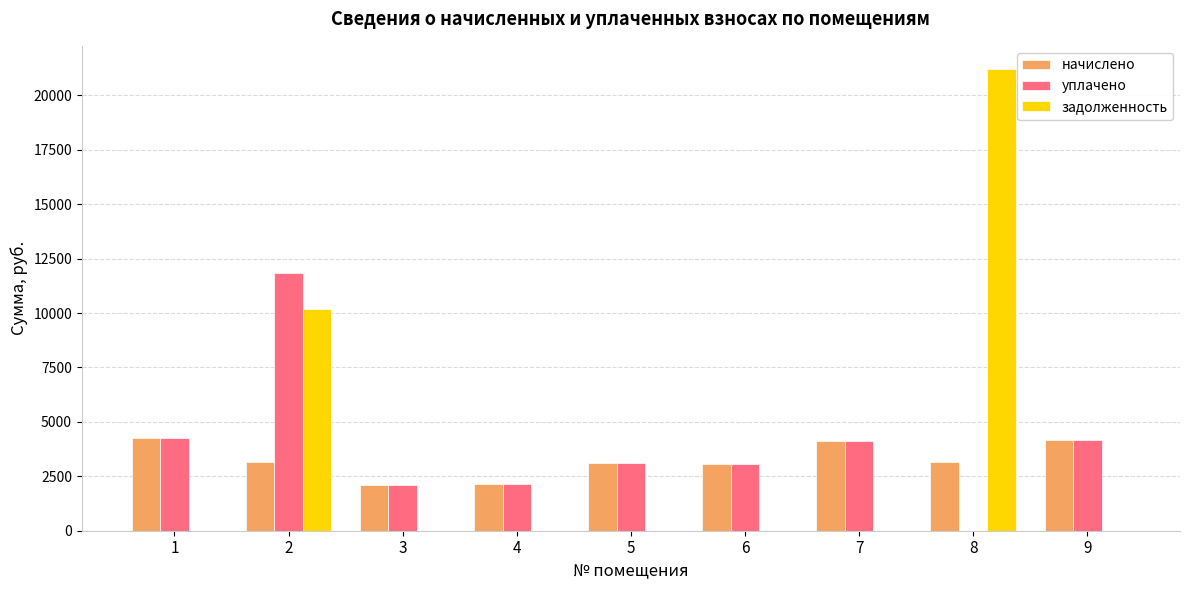

What is the sum of all задолженность values?

31383.7